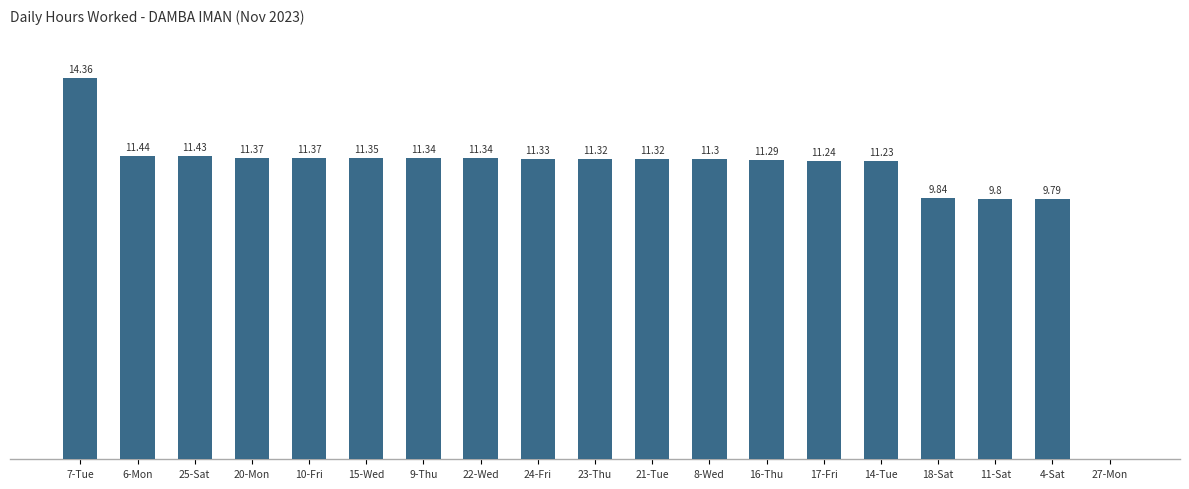

Which has a higher value, 22-Wed or 24-Fri?

22-Wed